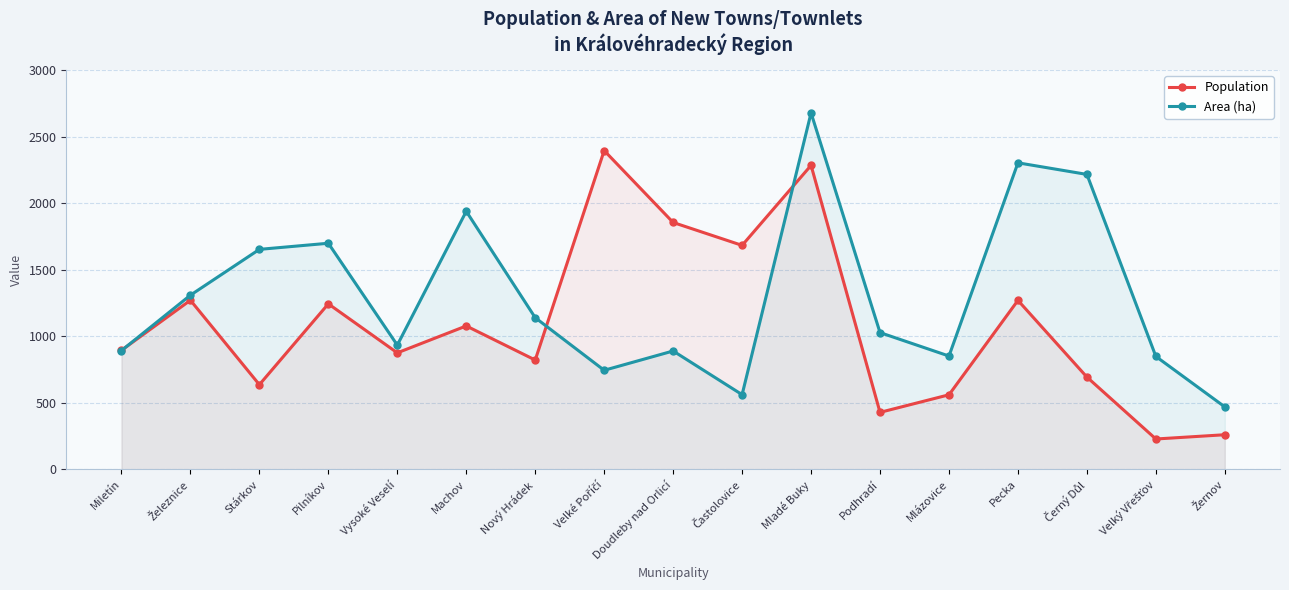

What is the difference between the Population values at Černý Důl and Stárkov?

57